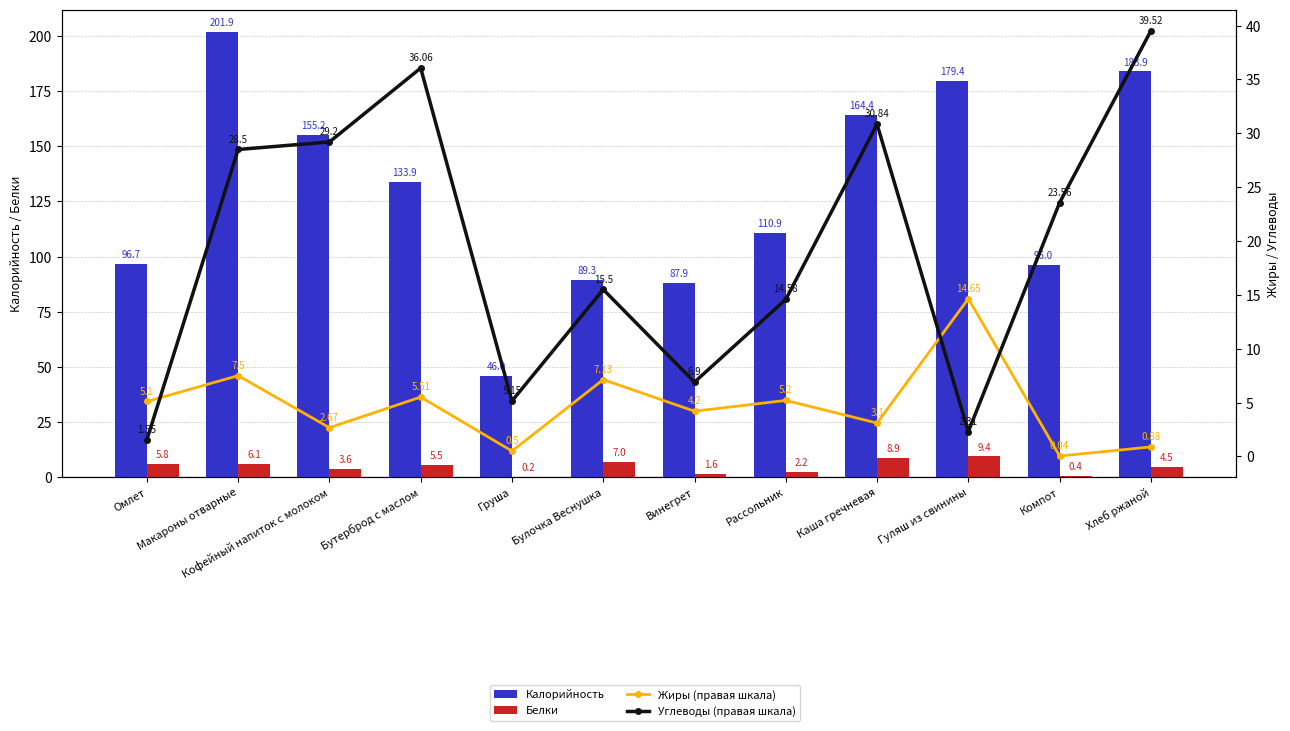

Reading left to right, list all the values displayed in this chart.

Калорийность: 96.7	201.9	155.2	133.9	46.0	89.3	87.9	110.9	164.4	179.4	96.0	183.9
Белки: 5.8	6.1	3.6	5.5	0.2	7.0	1.6	2.2	8.9	9.4	0.4	4.5
Жиры (правая шкала): 5.1	7.5	2.7	5.5	0.5	7.1	4.2	5.2	3.1	14.7	0.0	0.9
Углеводы (правая шкала): 1.6	28.5	29.2	36.1	5.2	15.5	6.9	14.6	30.8	2.3	23.6	39.5